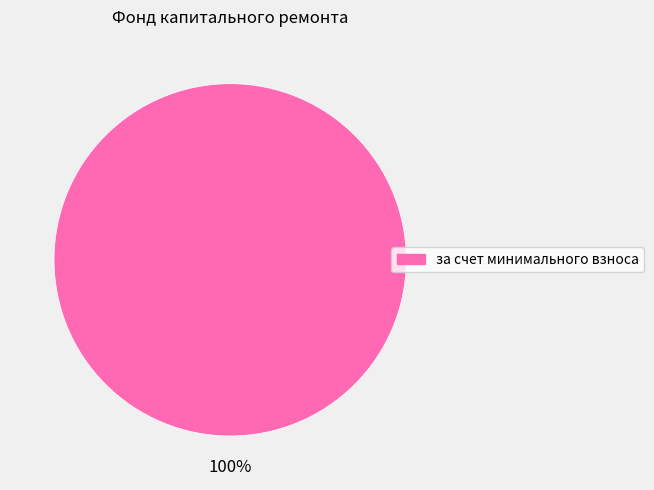

How many slices are in this pie chart?

1